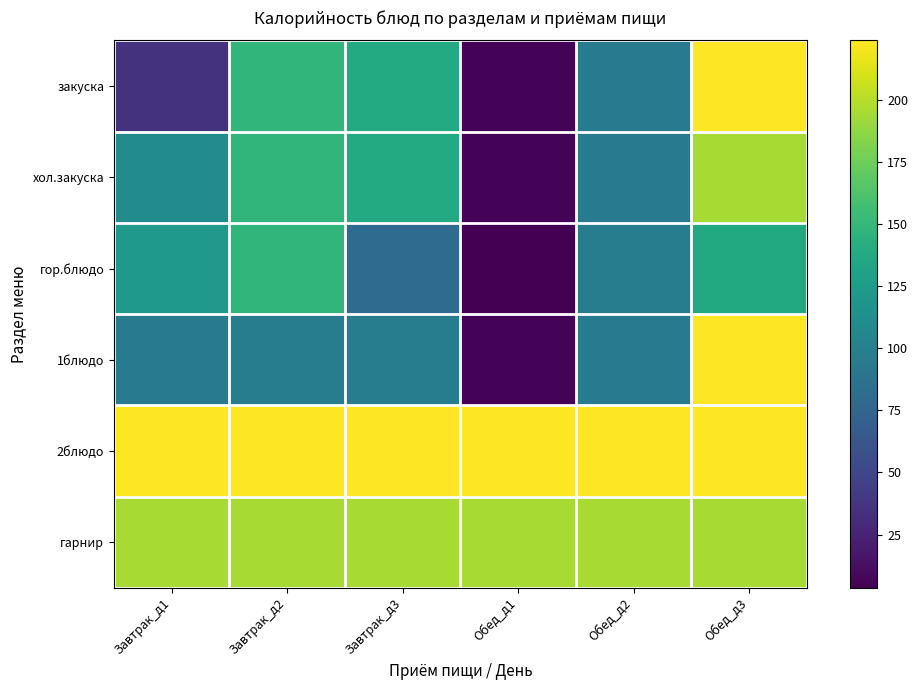

At which category is the sum across all series the highest?

Обед_д3